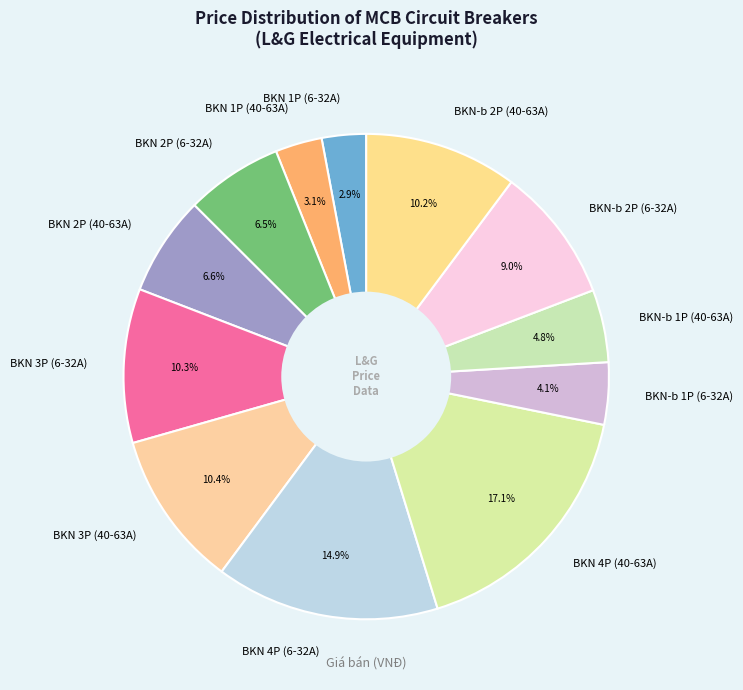

To the nearest percent, what is the combined percentage of BKN 4P (40-63A) and BKN 4P (6-32A)?

32%